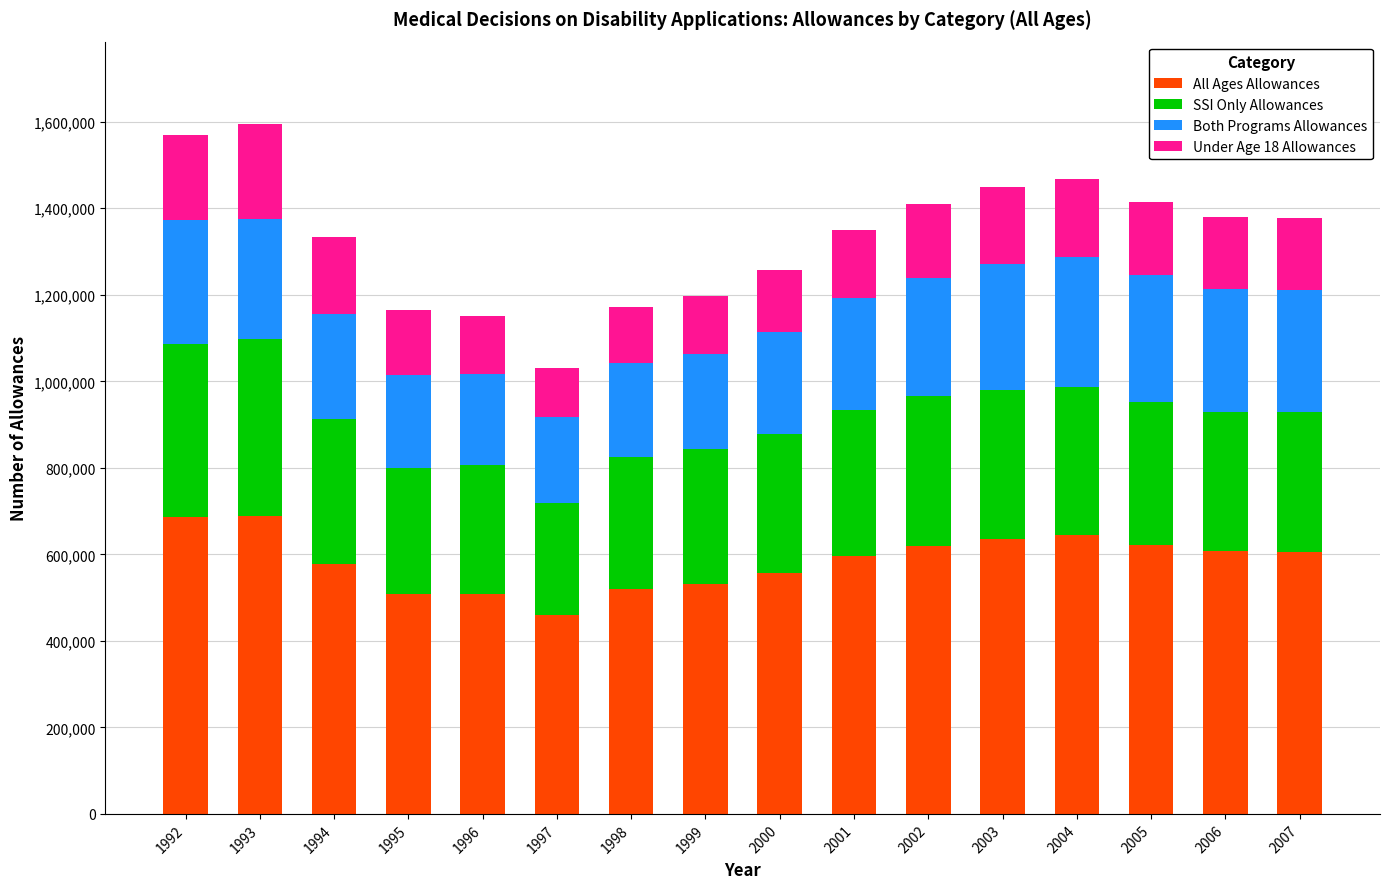

Is it true that All Ages Allowances equals 520690 at 1998?

True